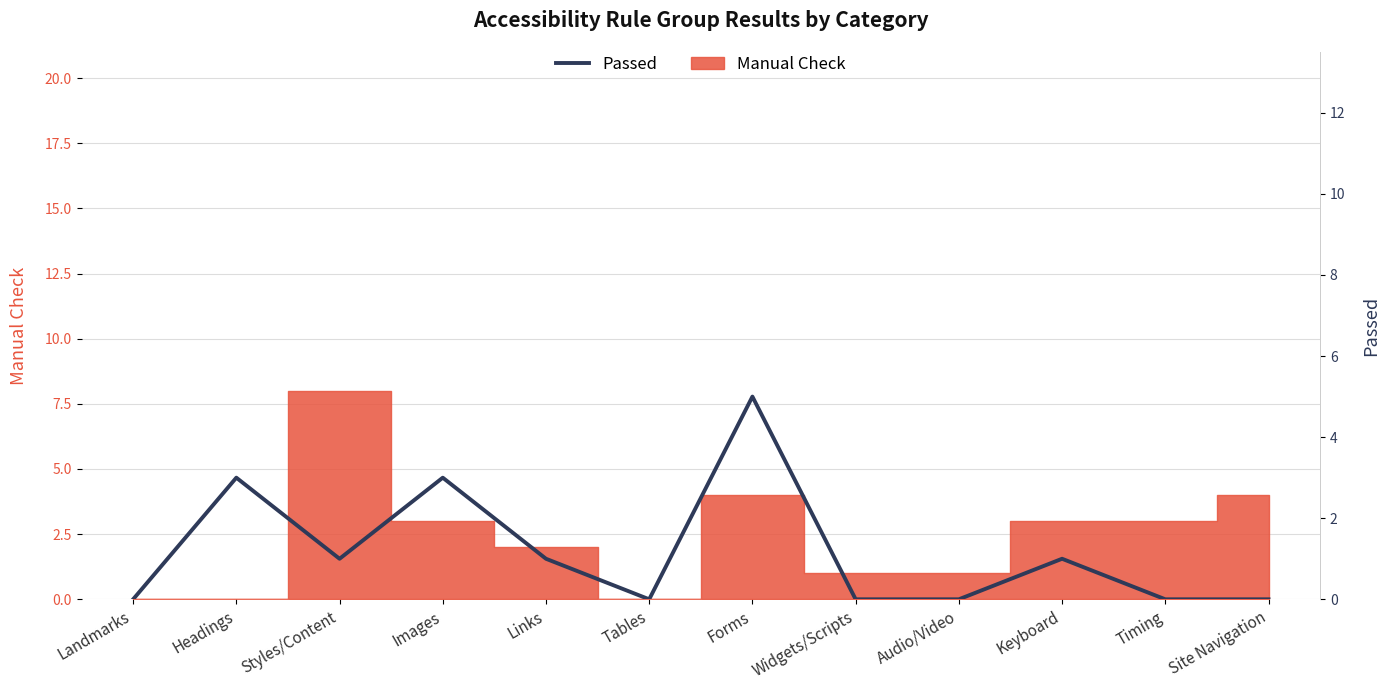

What is the maximum value shown in the chart?

5